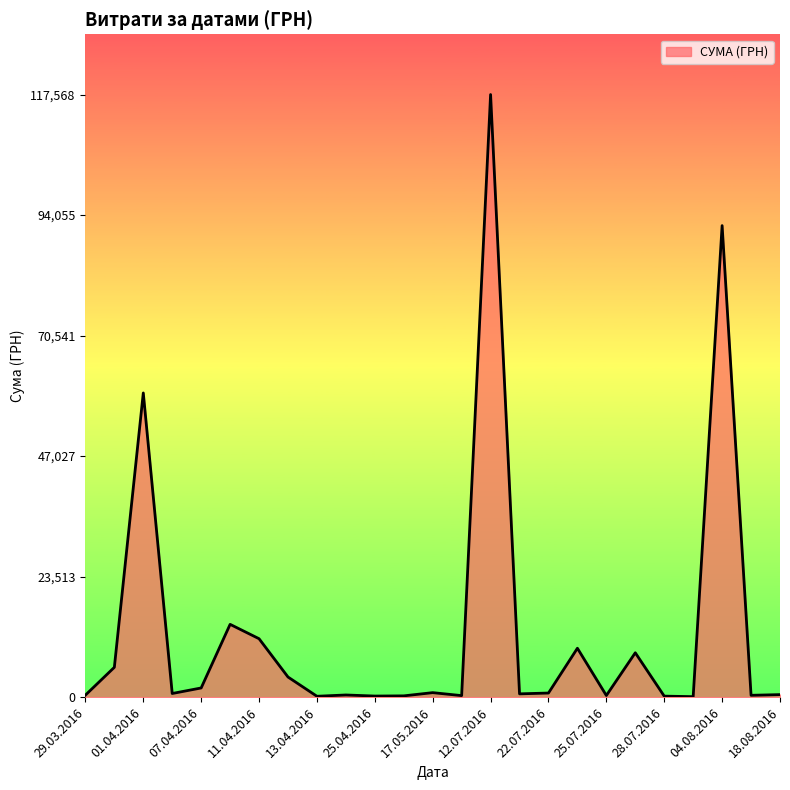

What is the difference between the maximum and minimum values?

117471.0